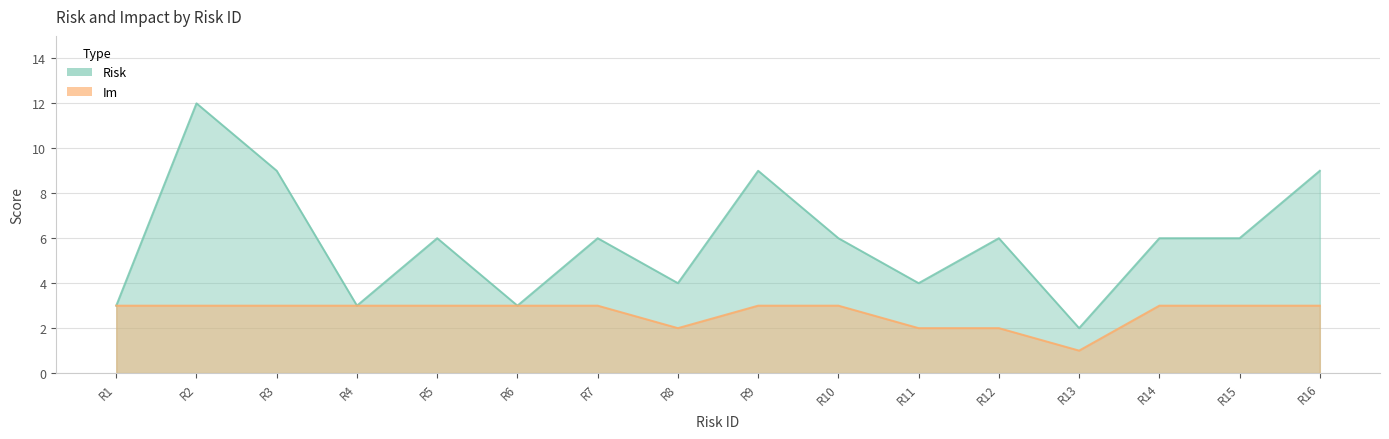

Which series has the largest range (max minus min)?

Risk